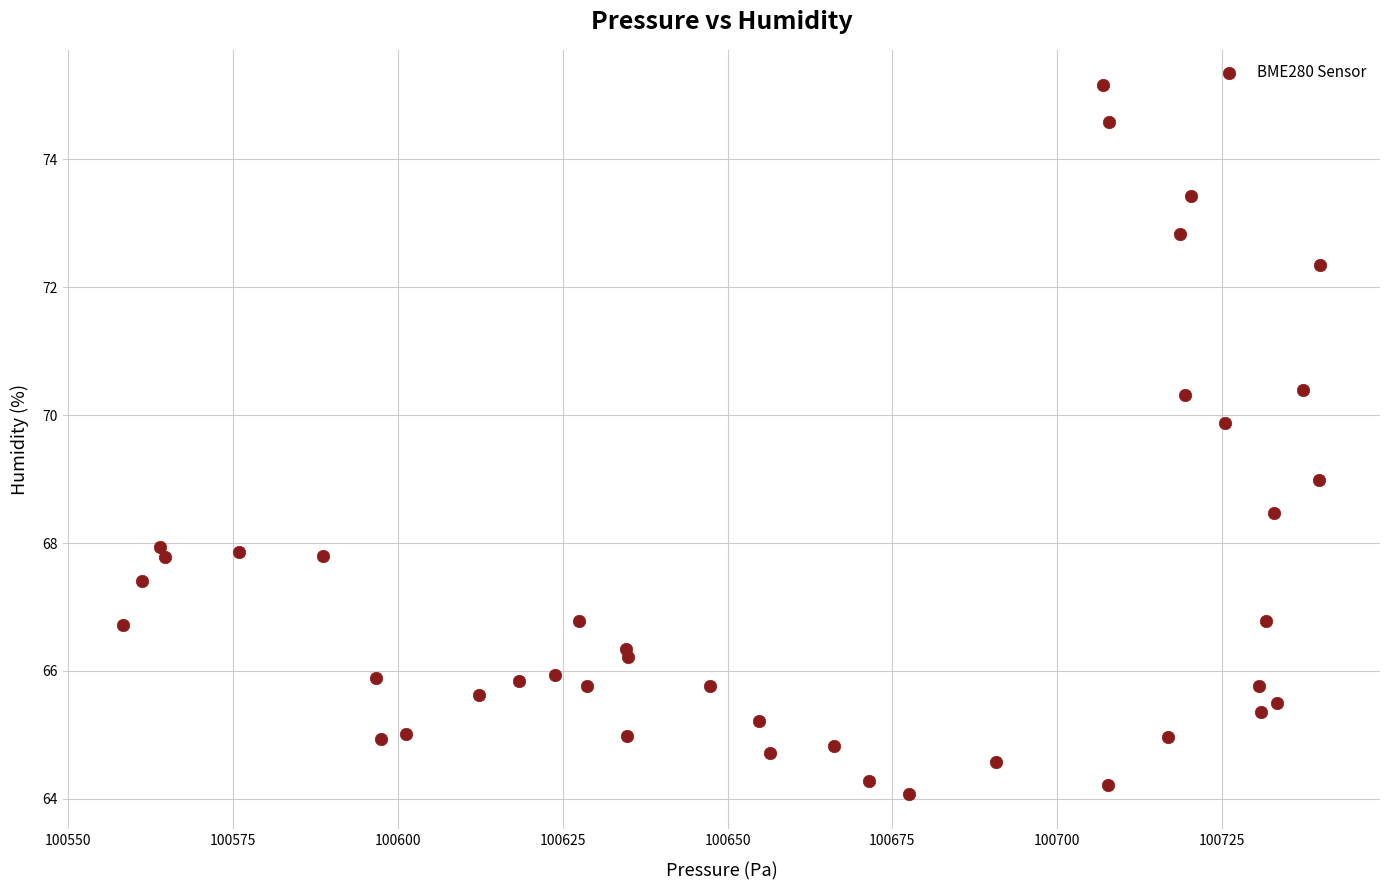

What is the range of X values (max minus min)?

181.6